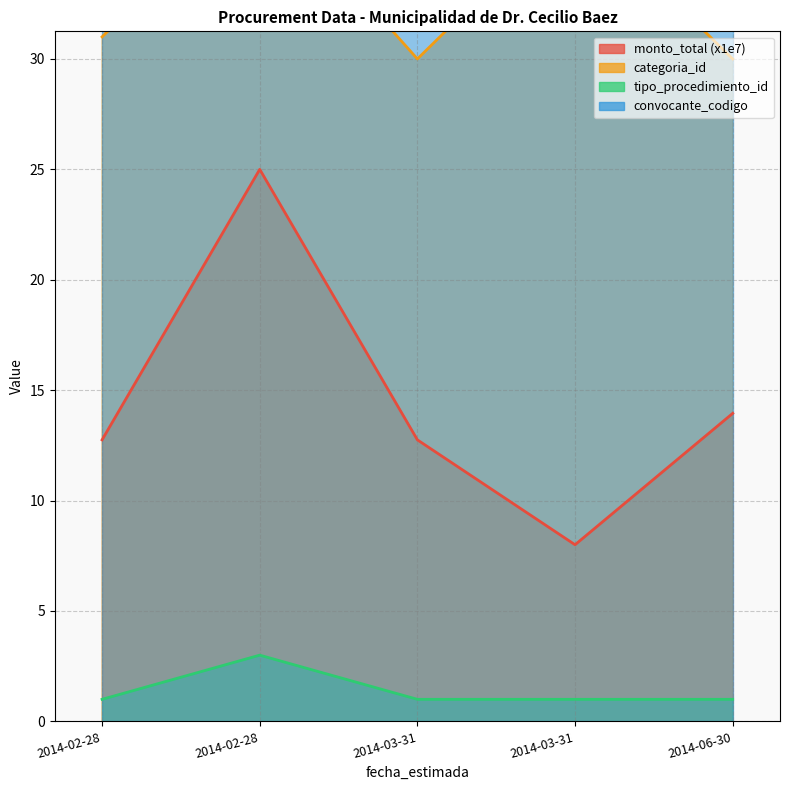

Which has a higher value, 2014-02-28 or 2014-03-31?

2014-02-28